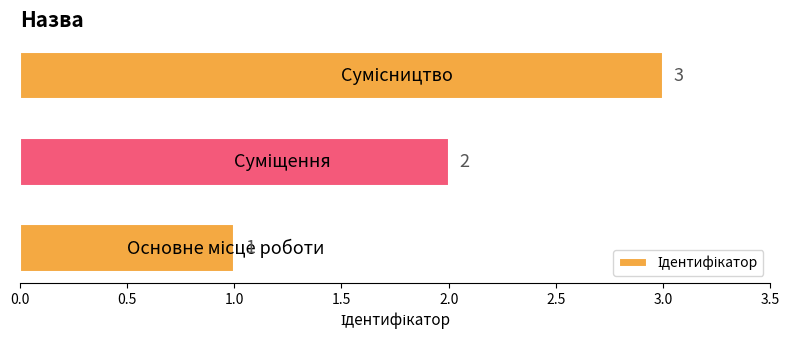

How many values are between 1 and 3?

3